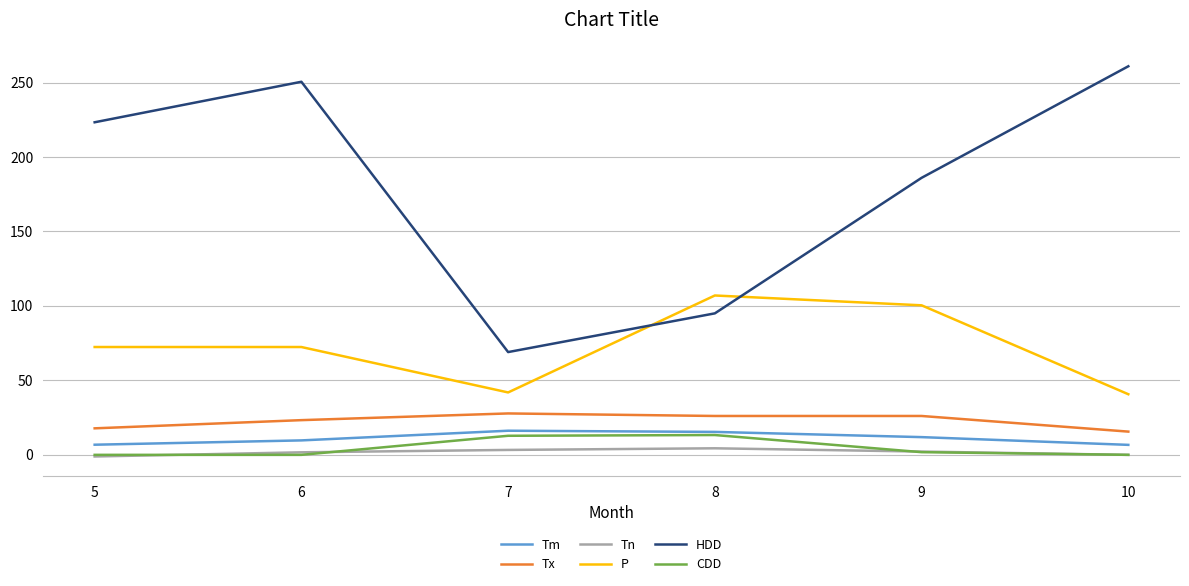

True or false: Tn and Tx cross at least once.

False